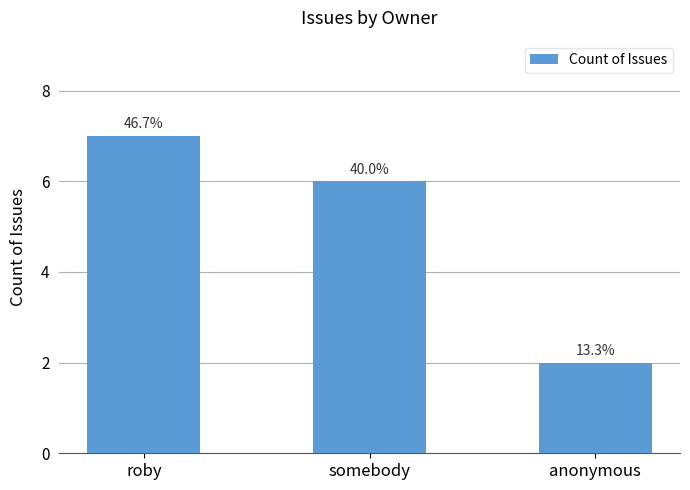

What is the maximum value shown in the chart?

7